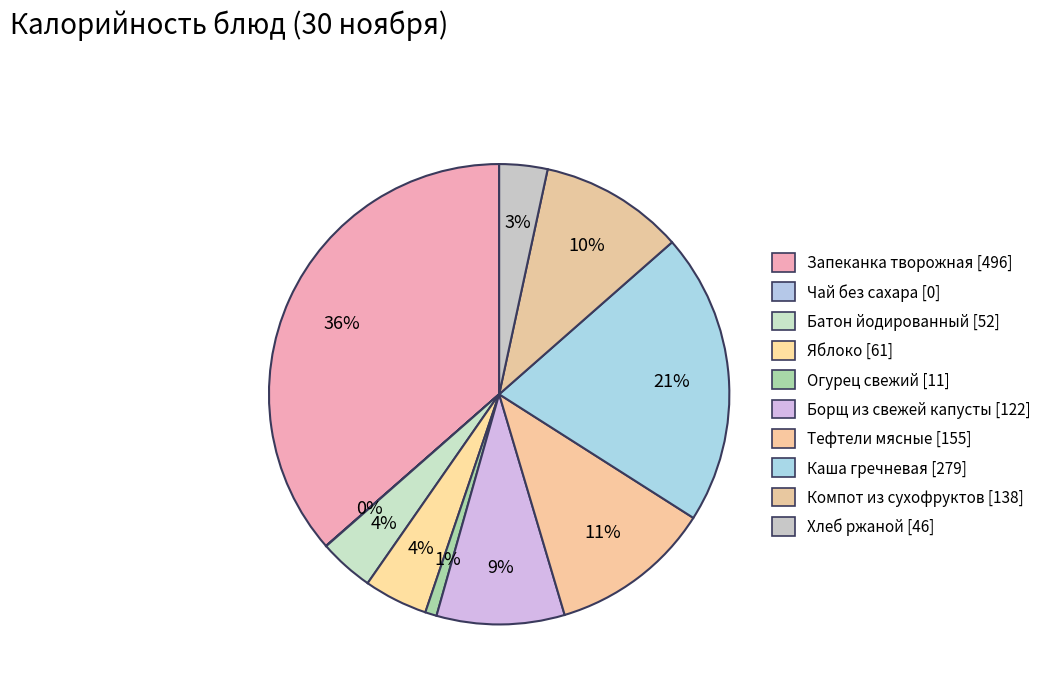

To the nearest percent, what percentage of the pie is Борщ из свежей капусты?

9%